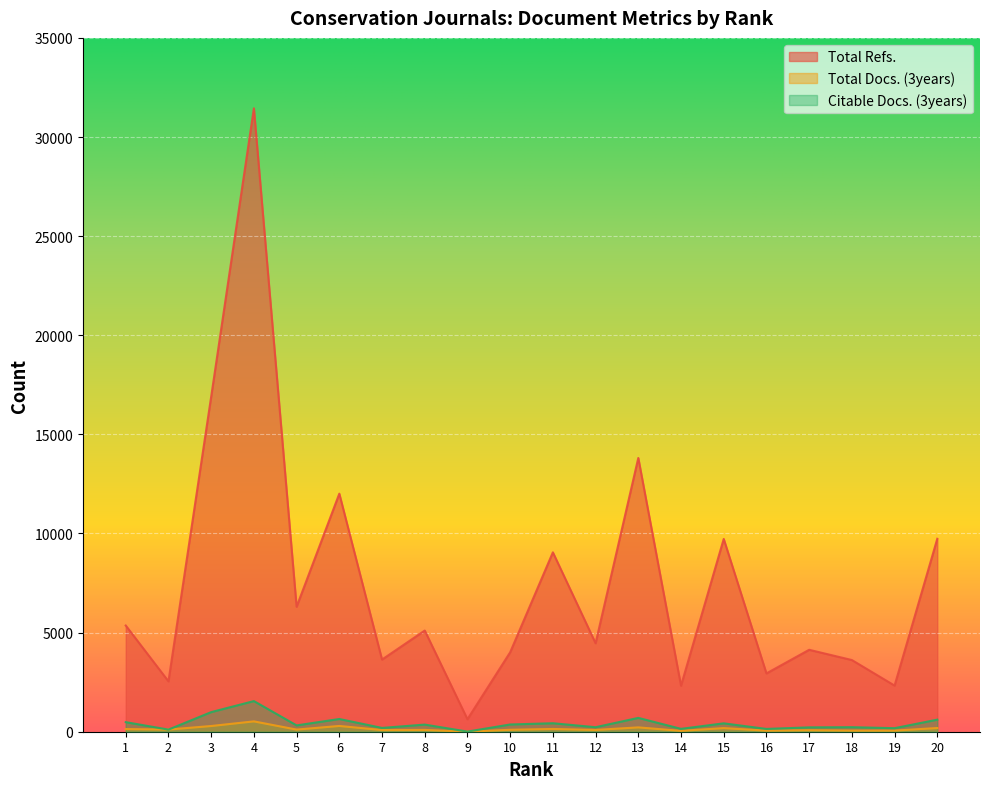

Which category has the lowest value across all series?

9